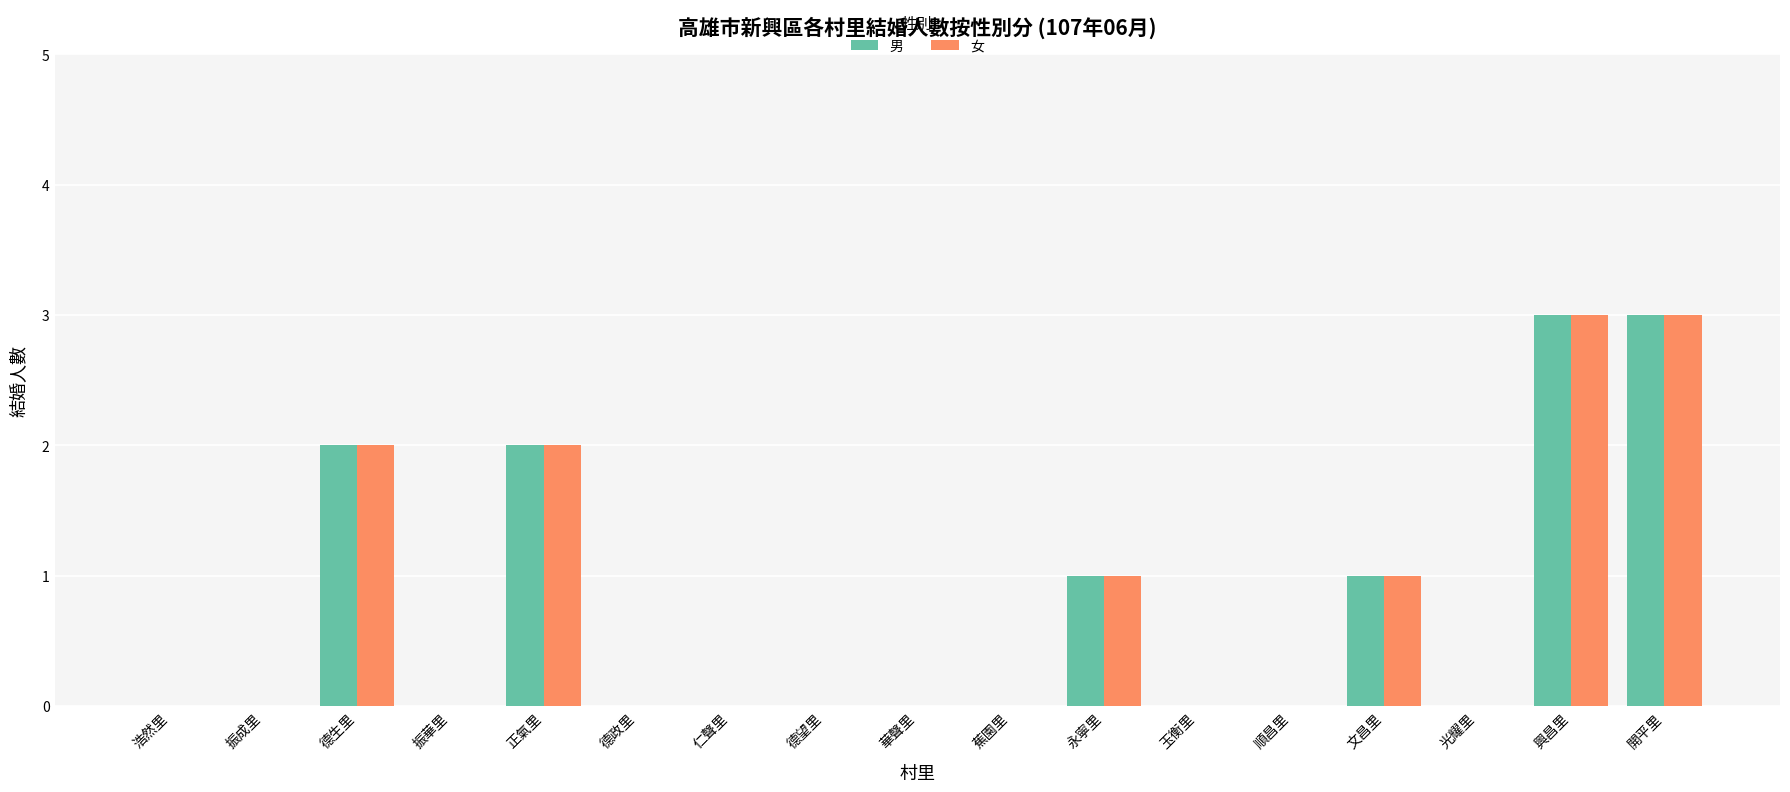

What is the sum of all 女 values?

12